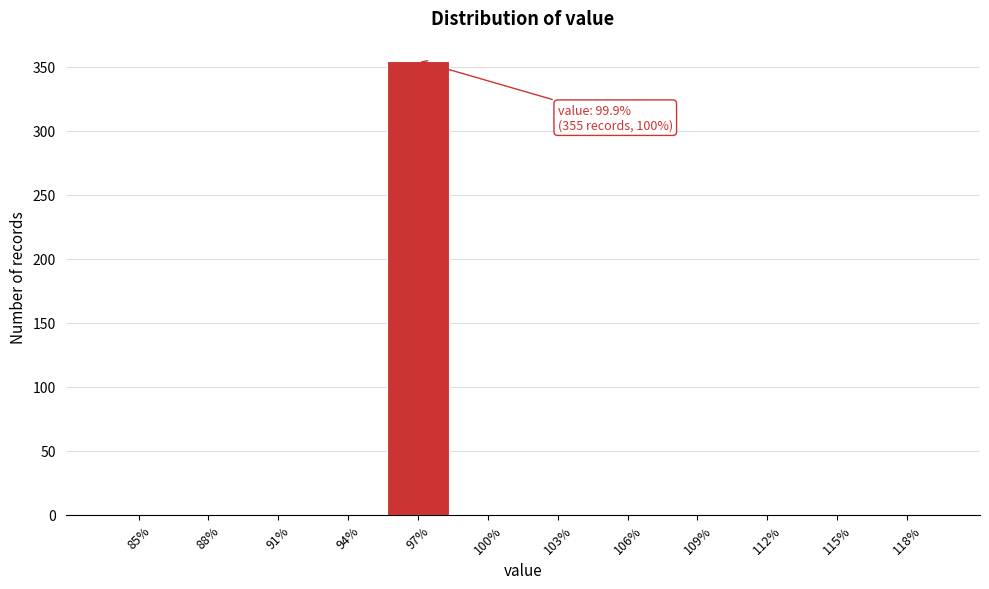

Reading left to right, extract all data points from this chart.

85%=0	88%=0	91%=0	94%=0	97%=355	100%=0	103%=0	106%=0	109%=0	112%=0	115%=0	118%=0